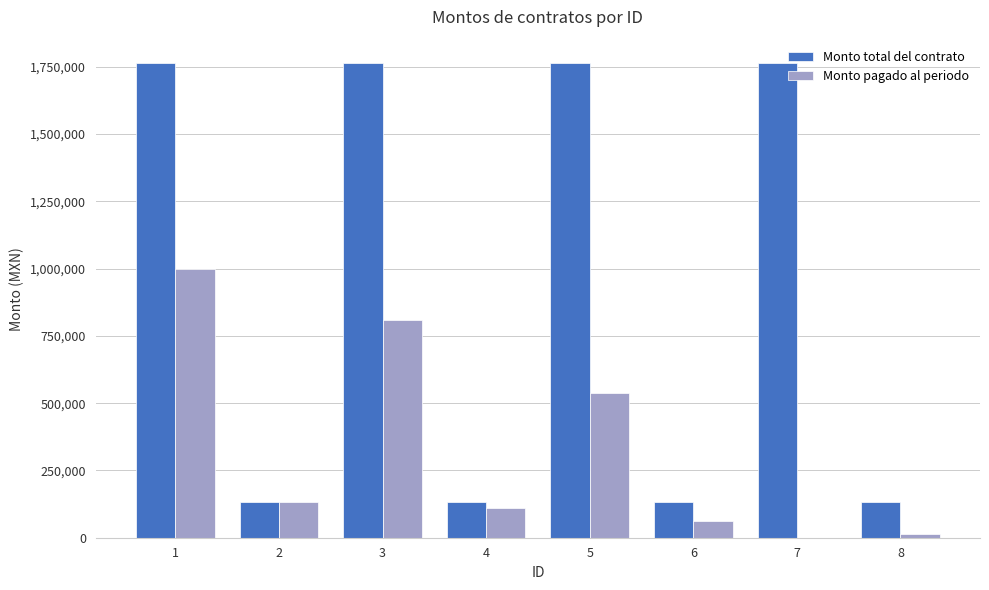

True or false: Monto total del contrato has a value of 1762272 at 1.

True